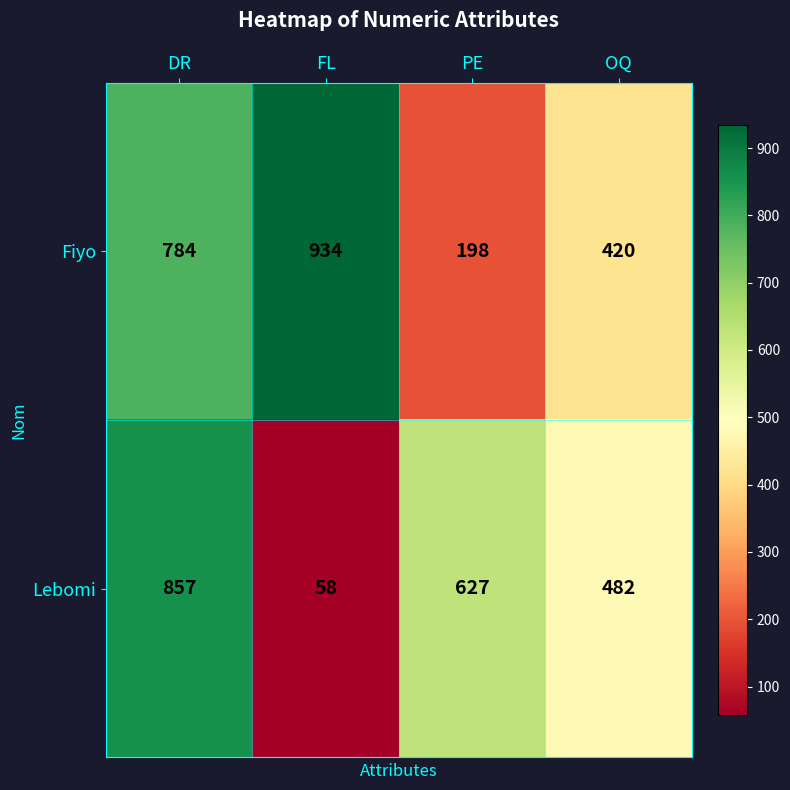

At which category is the sum across all series the highest?

DR